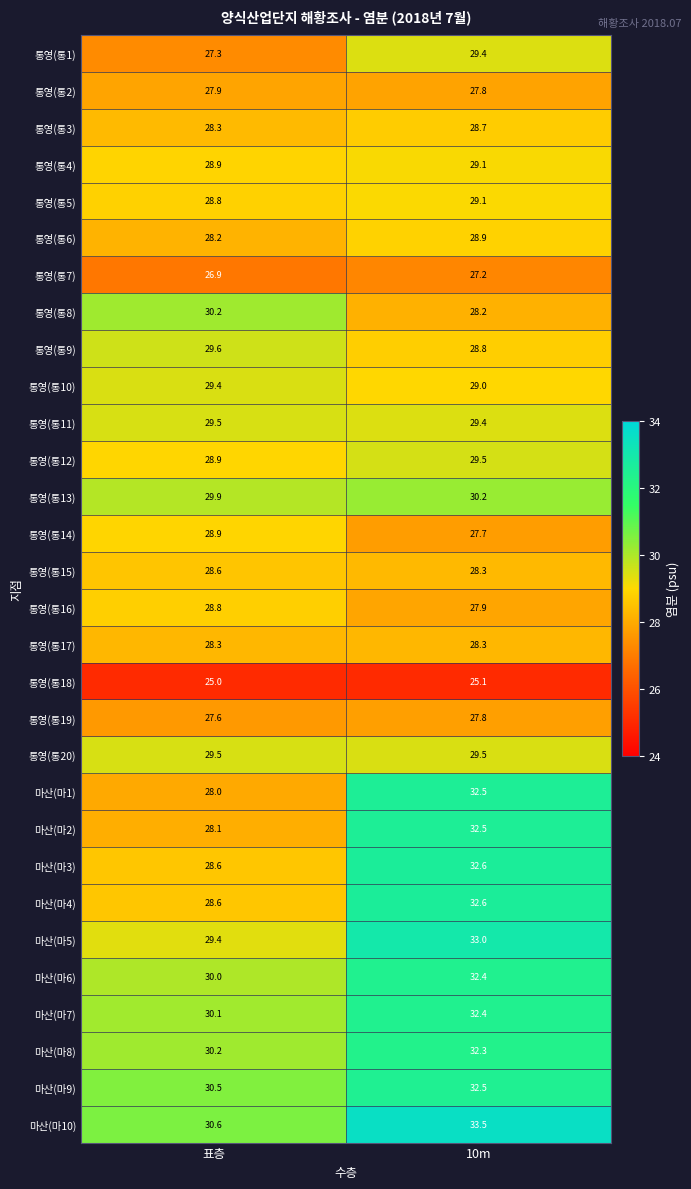

The value of 통영(통9) at 표층 is 40.1. True or false?

False